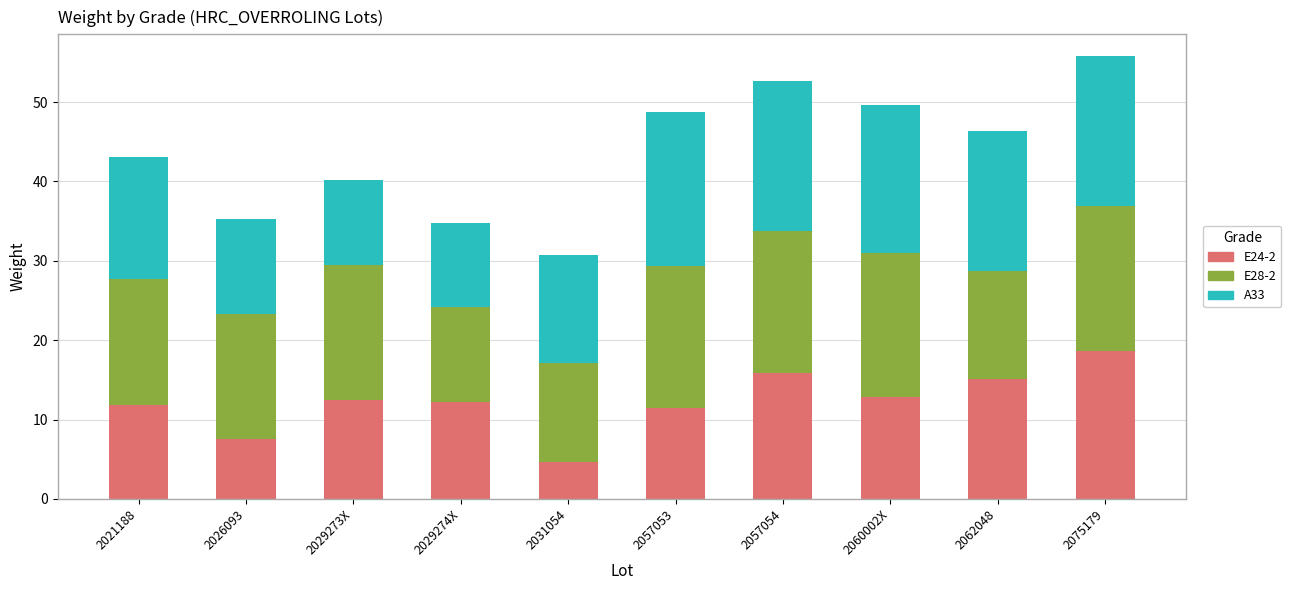

What are all the series names shown in the legend?

E24-2, E28-2, A33